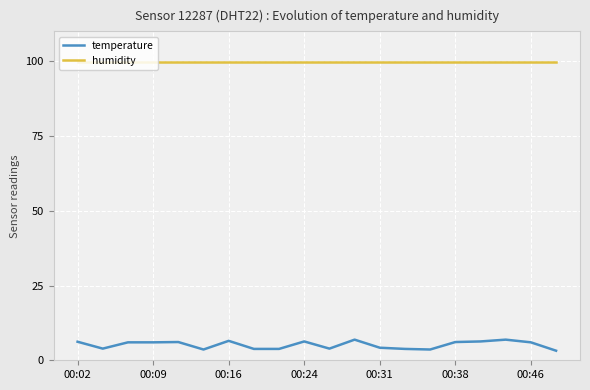

True or false: humidity and temperature intersect in this chart.

False